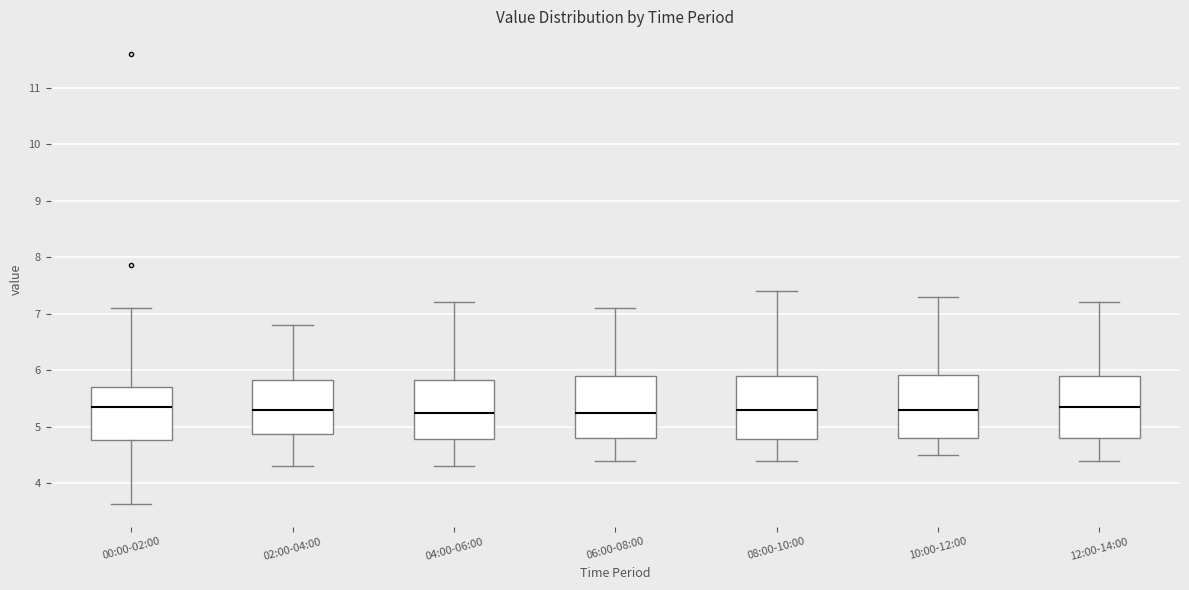

Where does the lower whisker of the box for 00:00-02:00 end on the y-axis? The values are not printed on the chart, so give them approximately, as read against the axis.

3.6